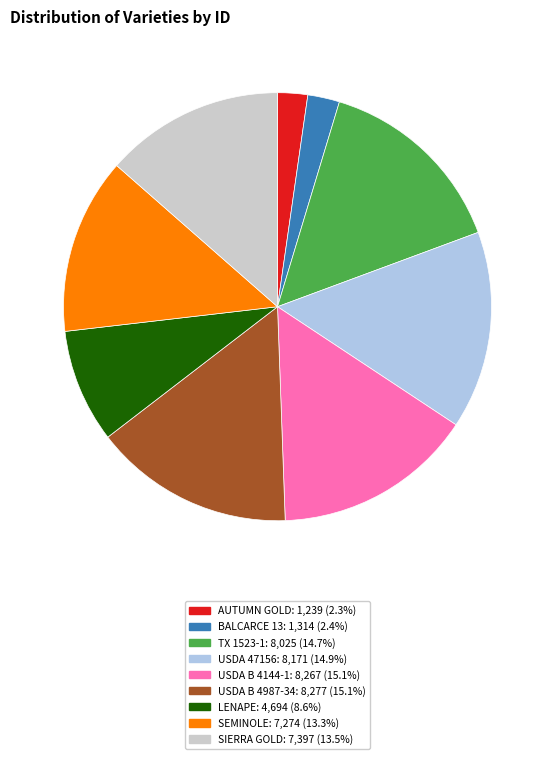

Combined, do BALCARCE 13 and USDA 47156 account for over 50%?

No